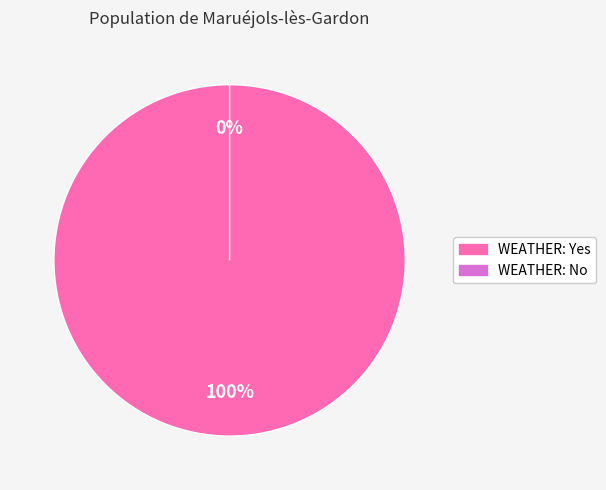

Count the number of slices in the pie.

2